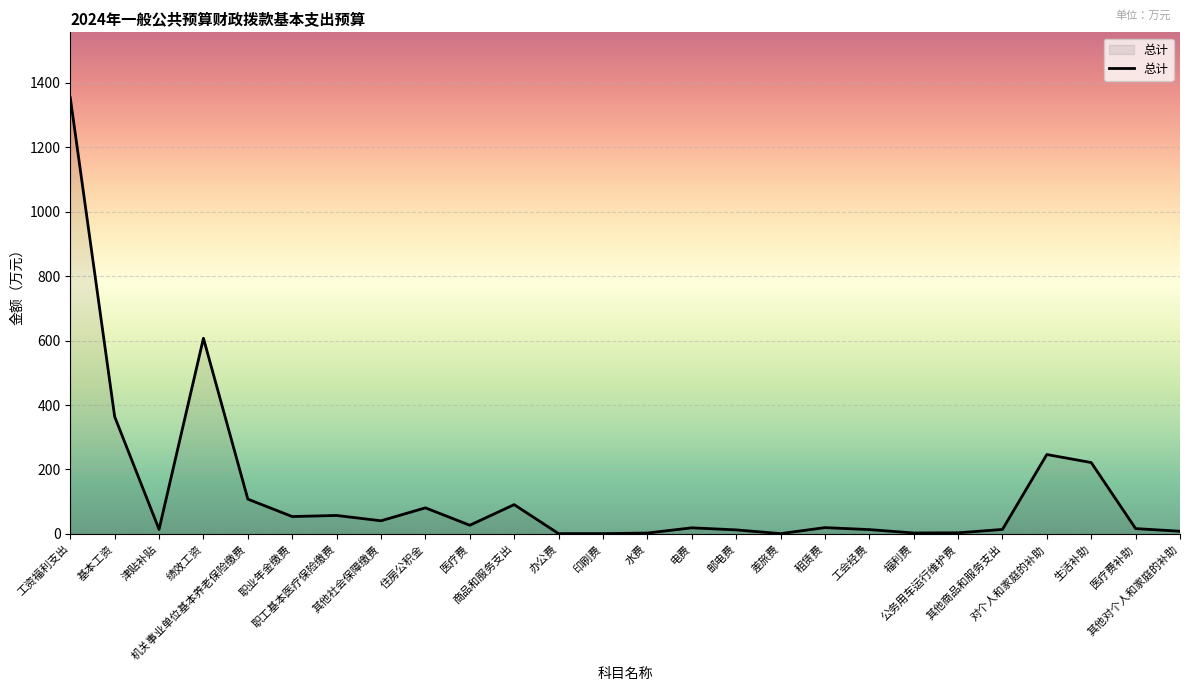

What is the smallest value displayed?

1.0